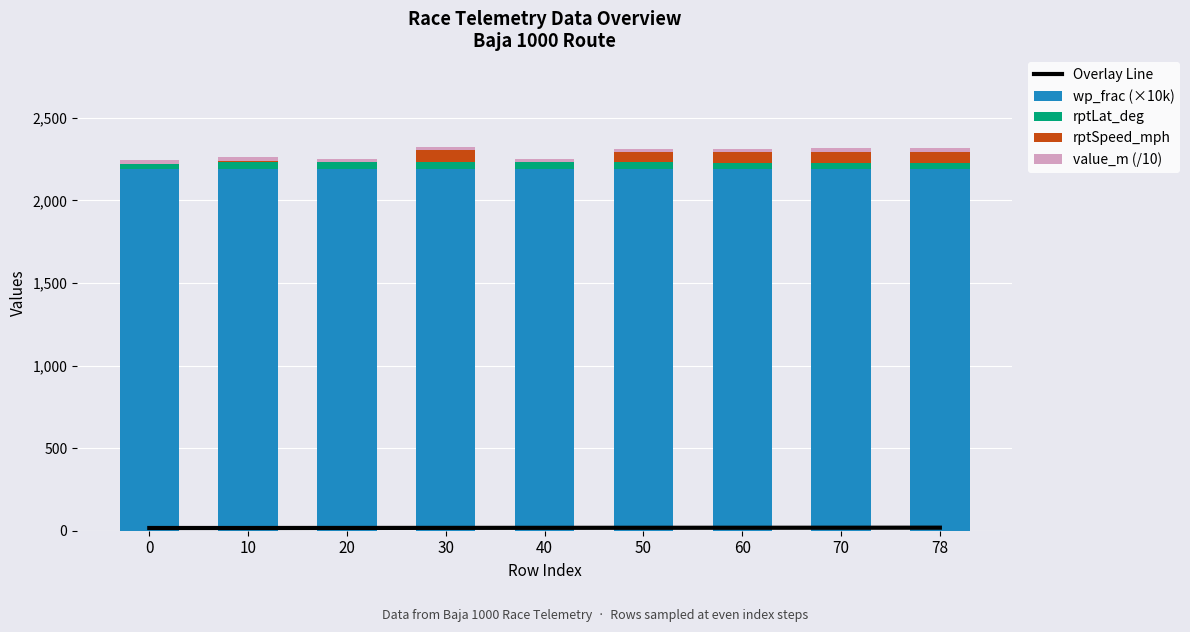

The value of value_m (/10) at 40 is 35.1. True or false?

False